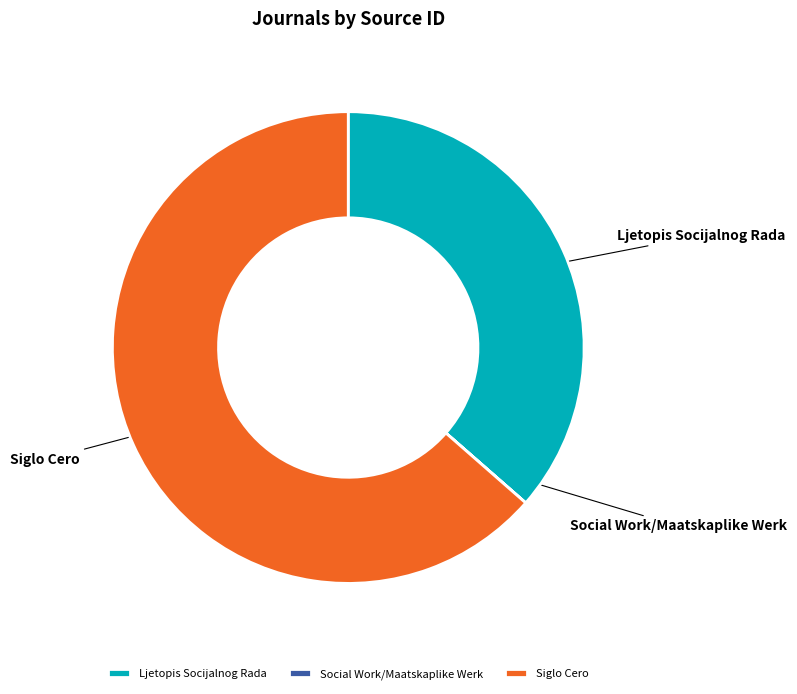

What is the ratio of the value at Ljetopis Socijalnog Rada to the value at Siglo Cero?

0.6